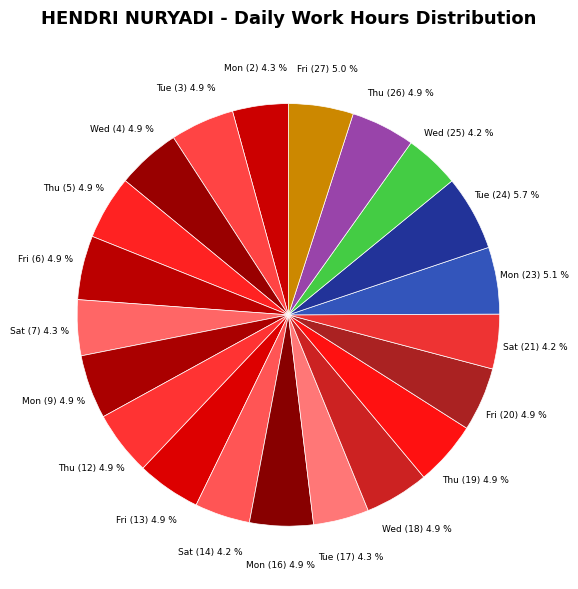

How many segments does this pie chart have?

21